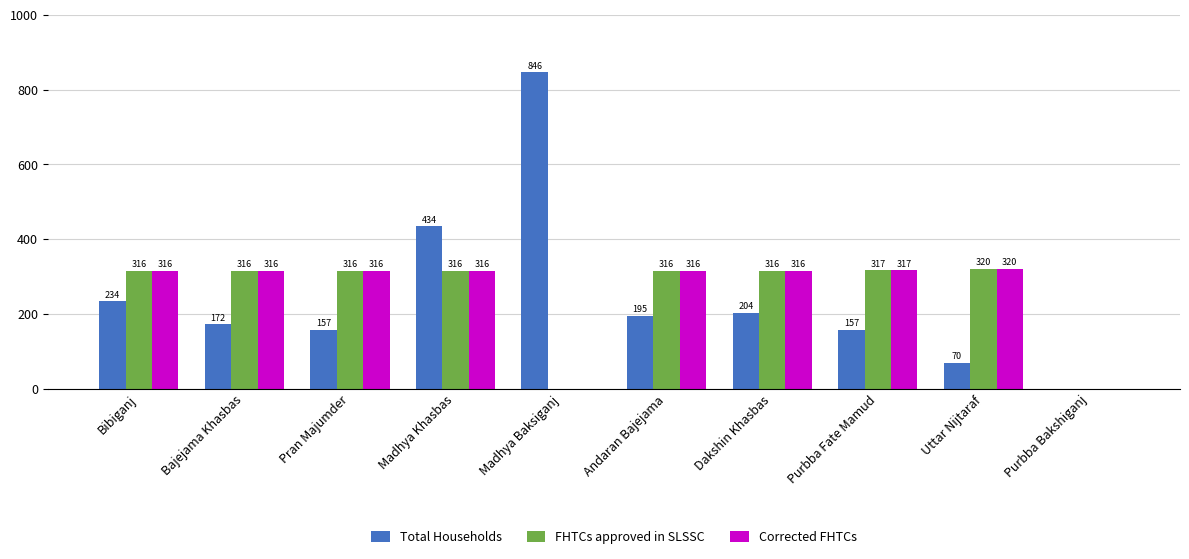

At which category does the chart reach its peak across all series?

Madhya Baksiganj